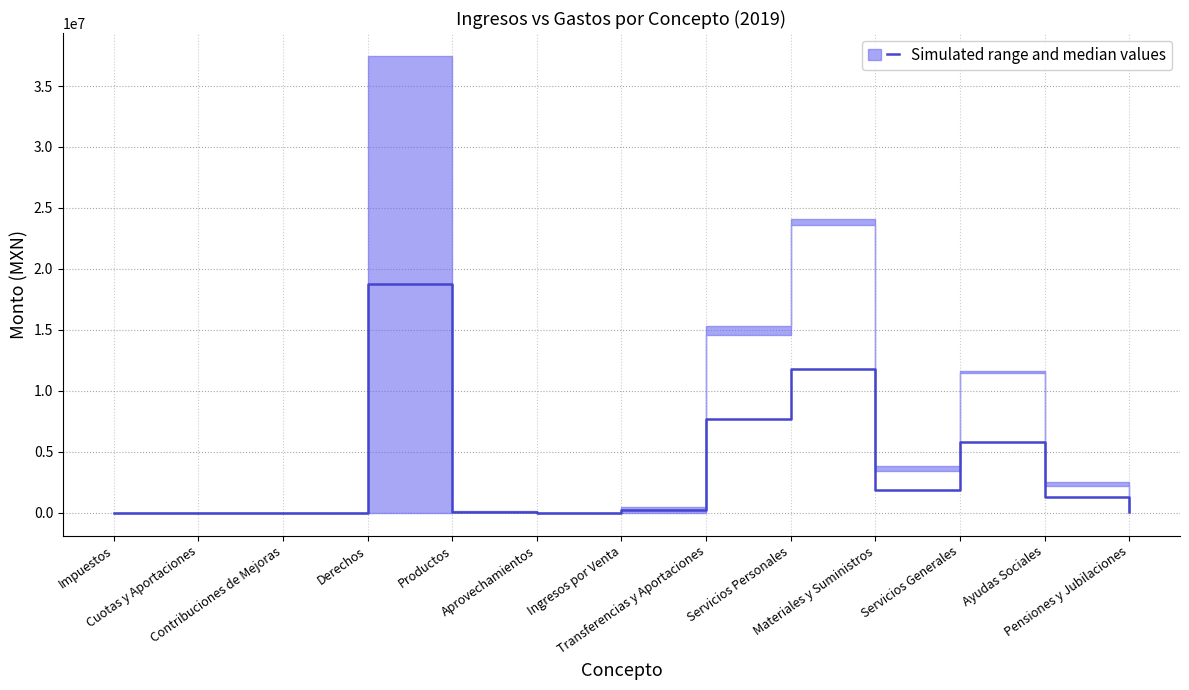

What is the sum of the values at Transferencias y Aportaciones and Ayudas Sociales?

8901897.9